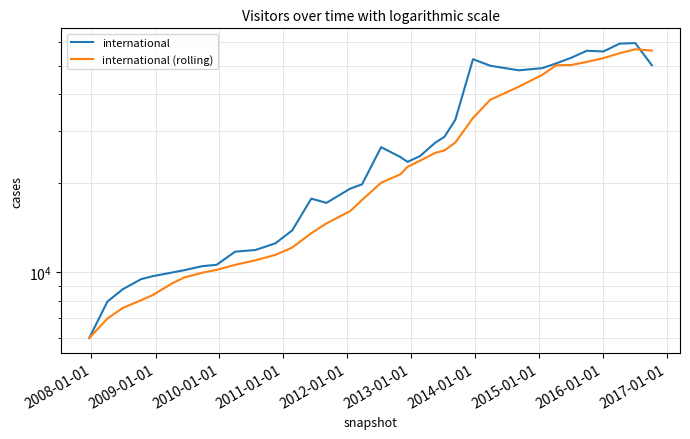

True or false: international has a value of 97692.2 at 30.

False